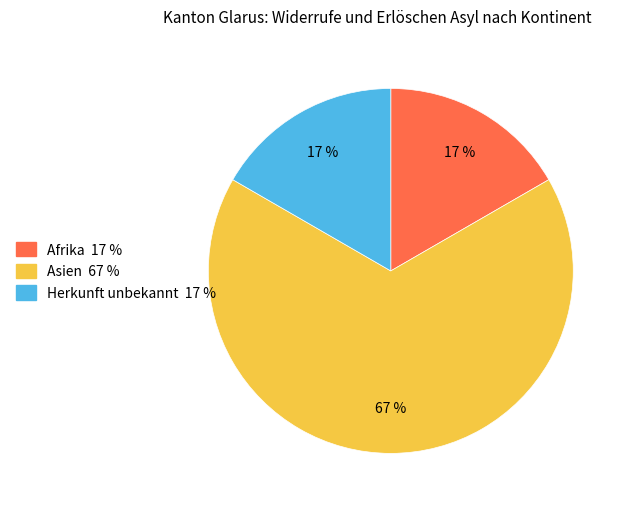

How many slices are in this pie chart?

3